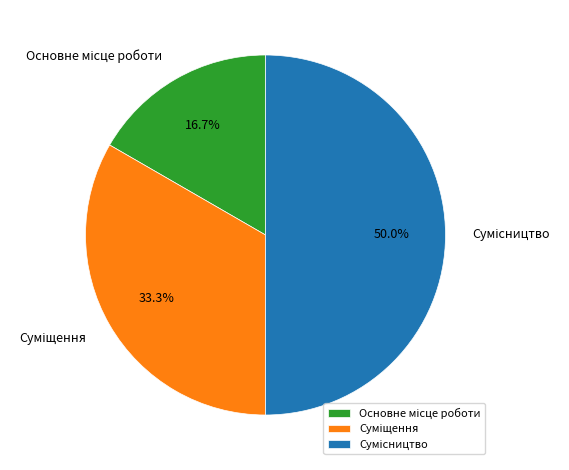

How many segments does this pie chart have?

3